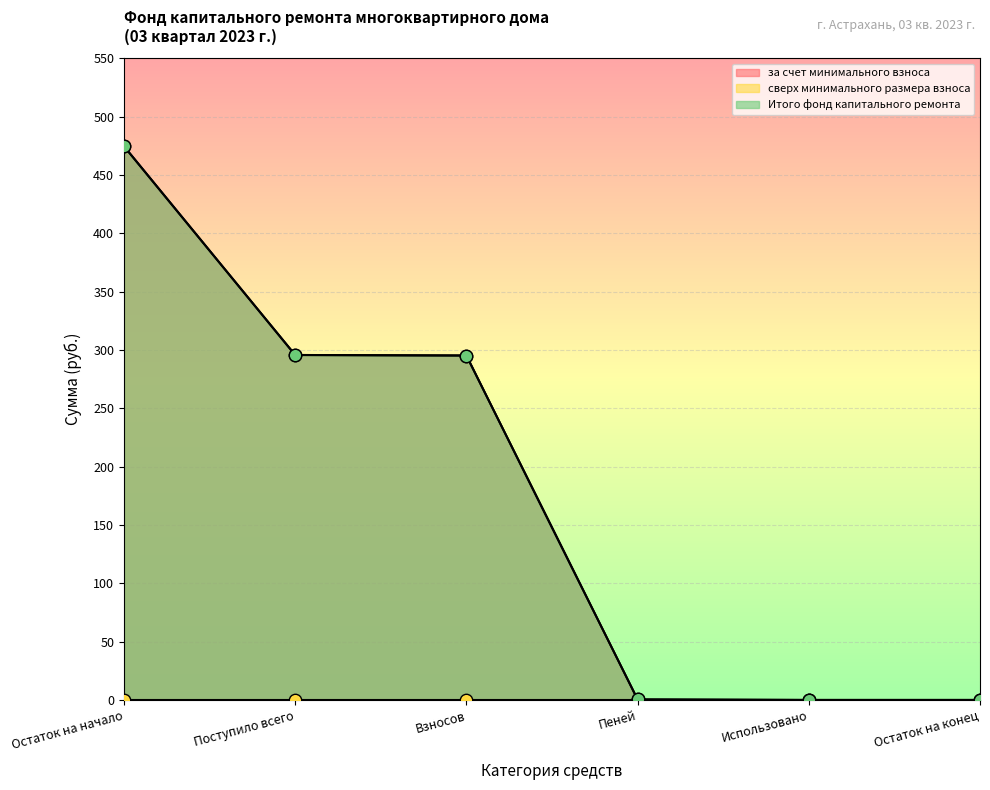

Which series contains the lowest Y value?

за счет минимального взноса